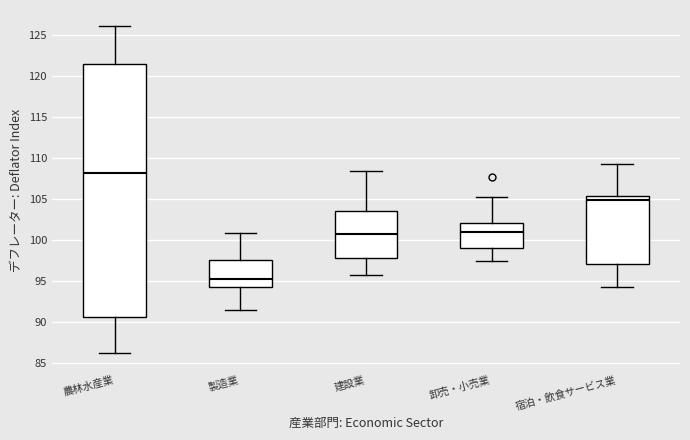

Reading left to right, read every box against the y-axis: the position of its median line, the range the box covers, and the ends of its whiskers. The values are not printed on the chart, so give them approximately, as read against the axis.

農林水産業: median 108.0, box 90.5 to 121.5, whiskers 86.0 to 126.0
製造業: median 95.5, box 94.0 to 97.5, whiskers 91.5 to 101.0
建設業: median 100.5, box 98.0 to 103.5, whiskers 95.5 to 108.5
卸売・小売業: median 101.0, box 99.0 to 102.0, whiskers 97.5 to 105.0
宿泊・飲食サービス業: median 105.0, box 97.0 to 105.5, whiskers 94.5 to 109.0